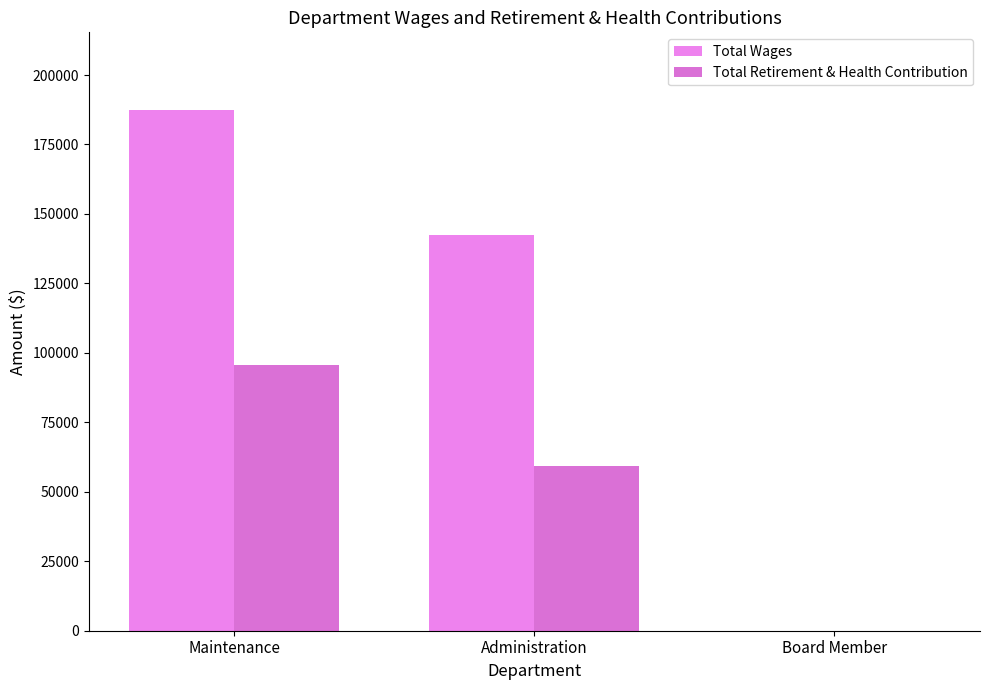

Where is Total Wages nearest to the value 93636?

Administration